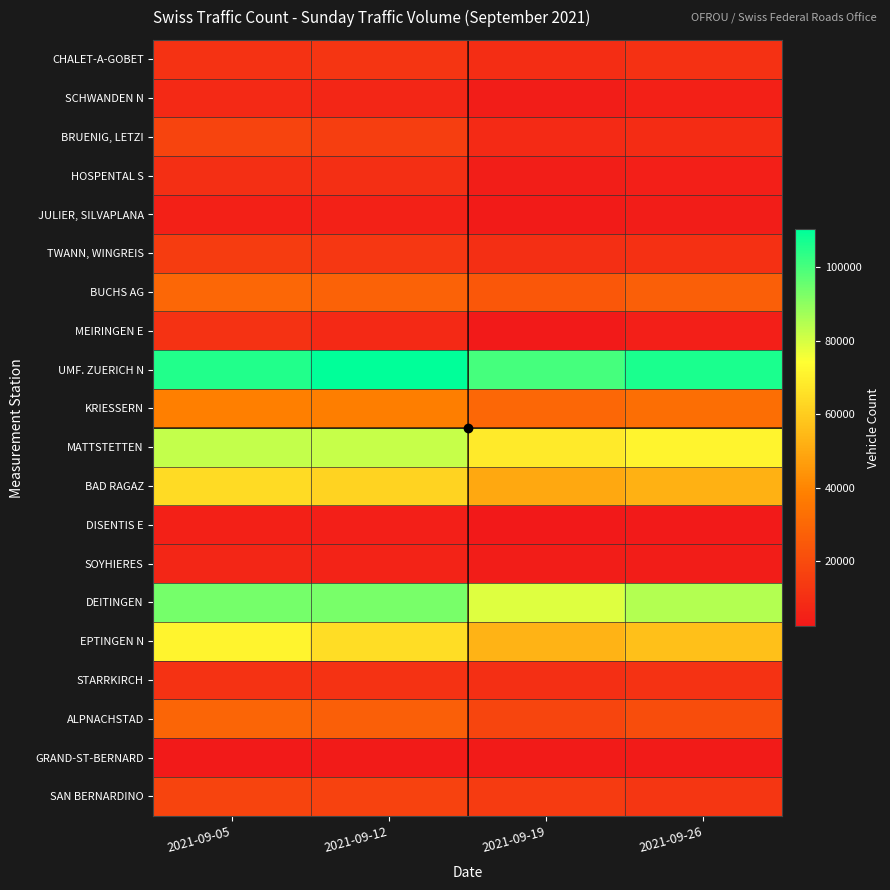

At which category is the sum across all series the highest?

2021-09-05